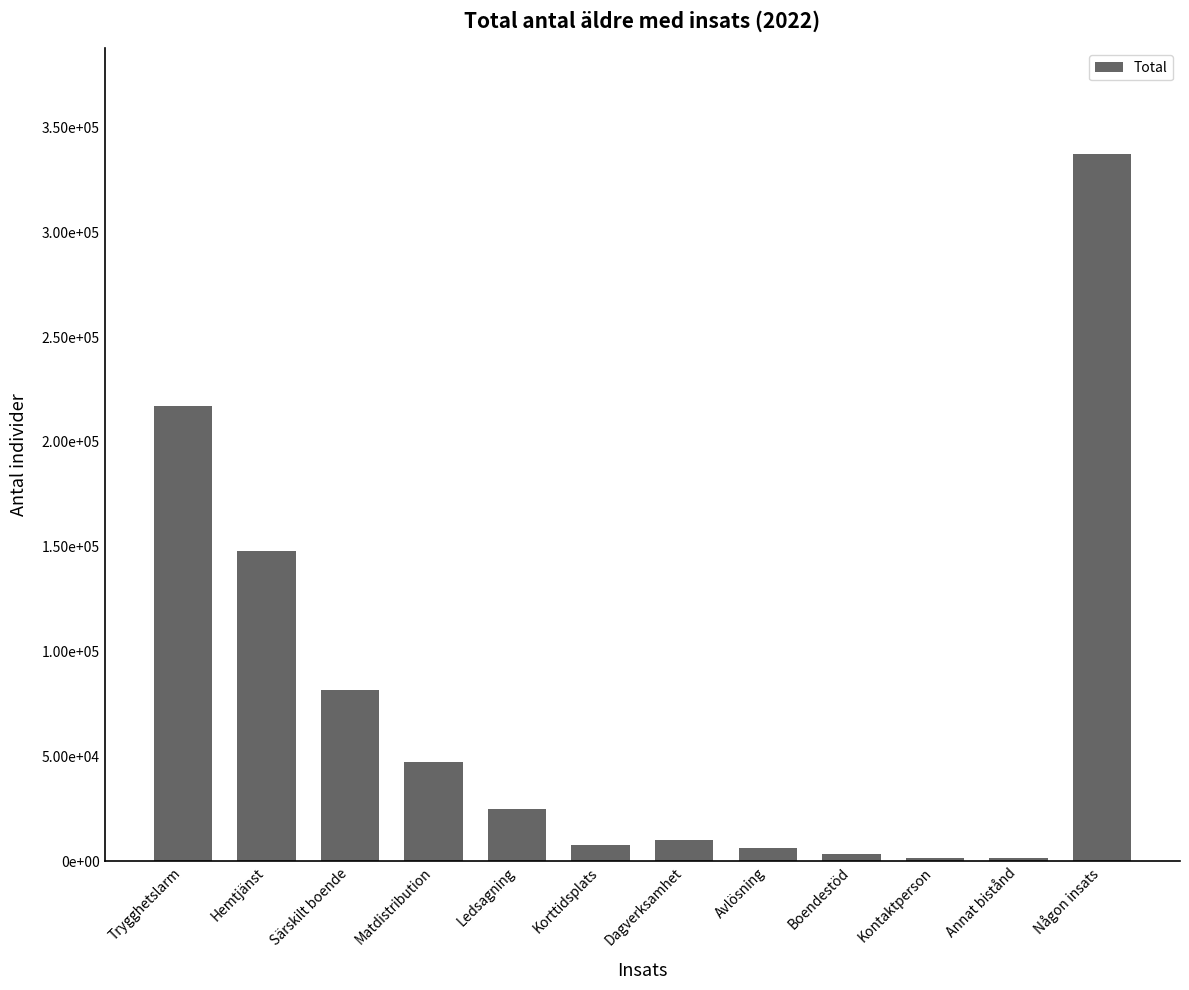

Are the bars horizontal?

No